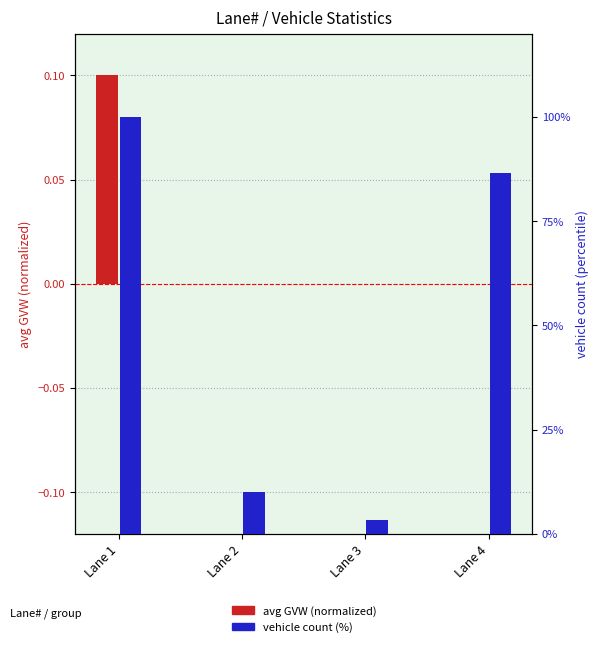

What is the difference between the maximum and second lowest values in the vehicle count (%) series?

90.0